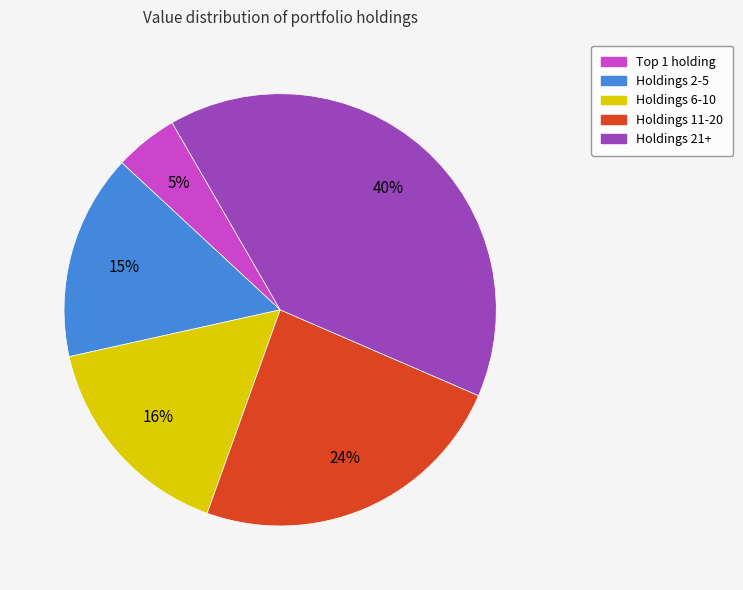

Is there any slice that represents more than half of the pie?

No